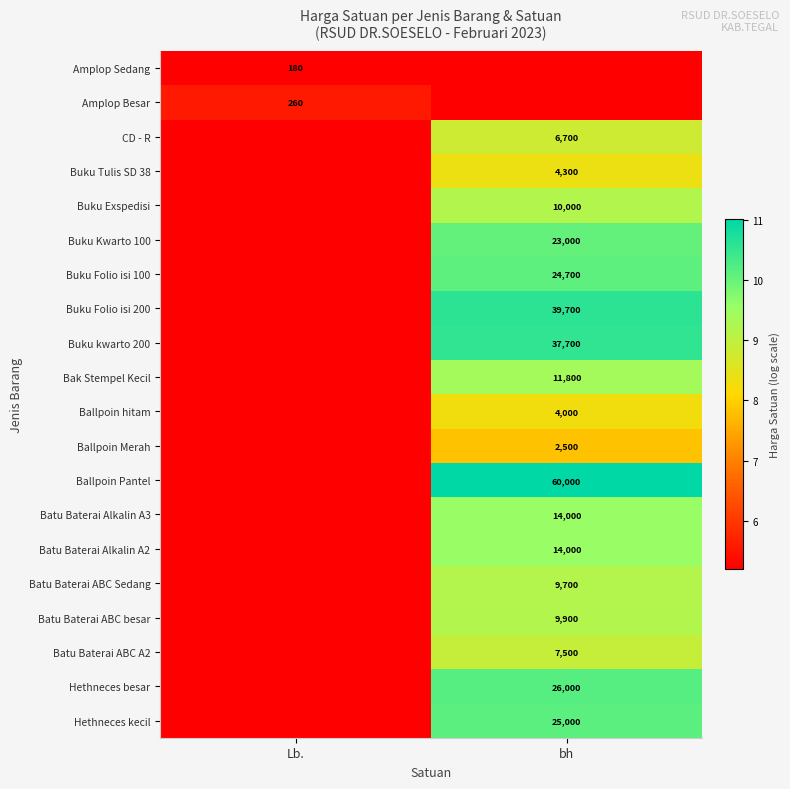

What is the maximum value shown in the chart?

11.0